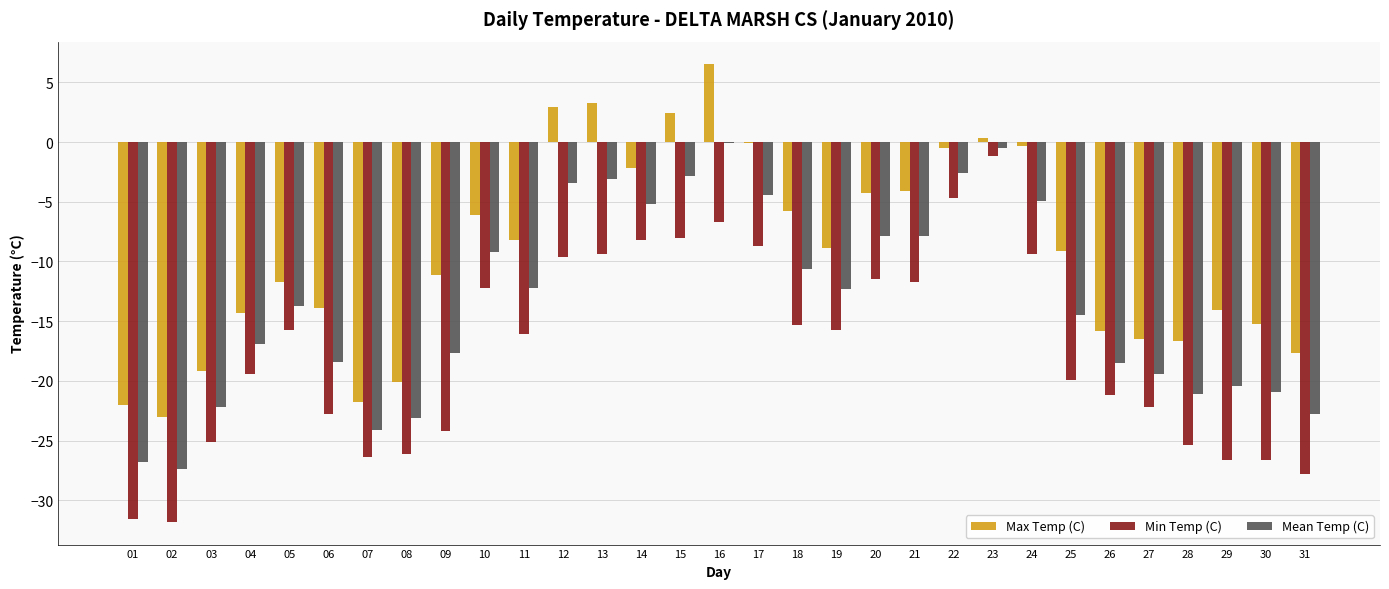

What is the highest value of the Min Temp (C) series?

-1.2